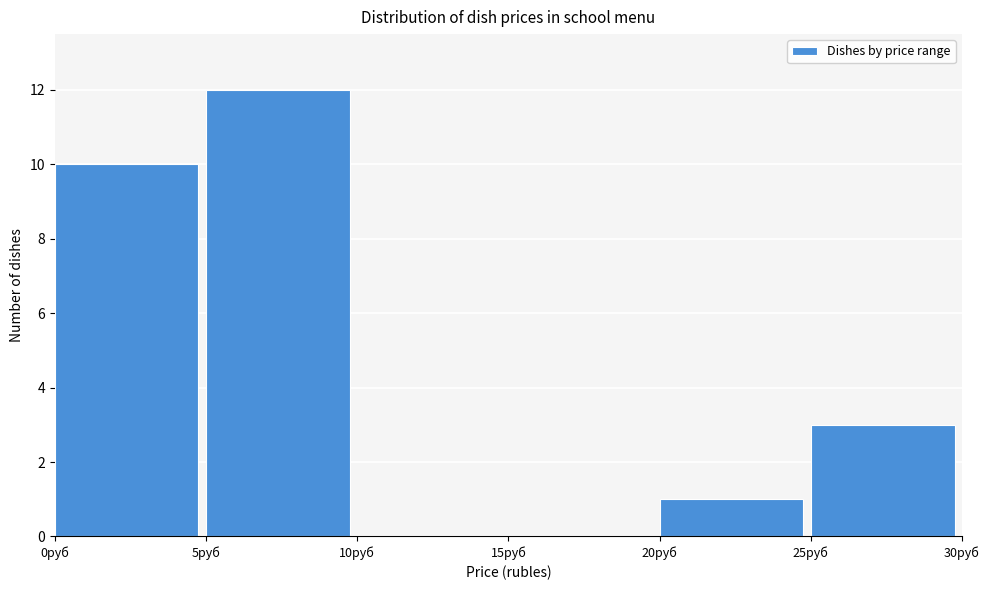

Reading left to right, list every bar in this chart as the range it spans on the x-axis followed by its height. The values are not printed on the chart, so give them approximately, as read against the axis.

0 to 5: 10
5 to 10: 12
10 to 15: 0
15 to 20: 0
20 to 25: 1
25 to 30: 3